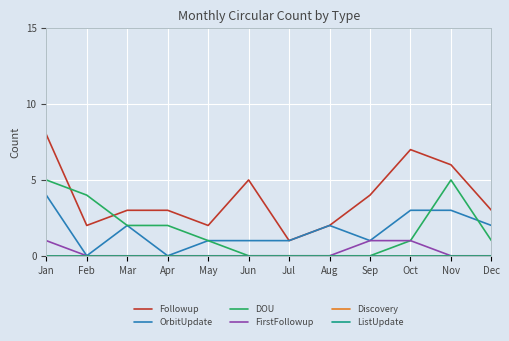

Does the chart display data point markers on the line(s)?

No